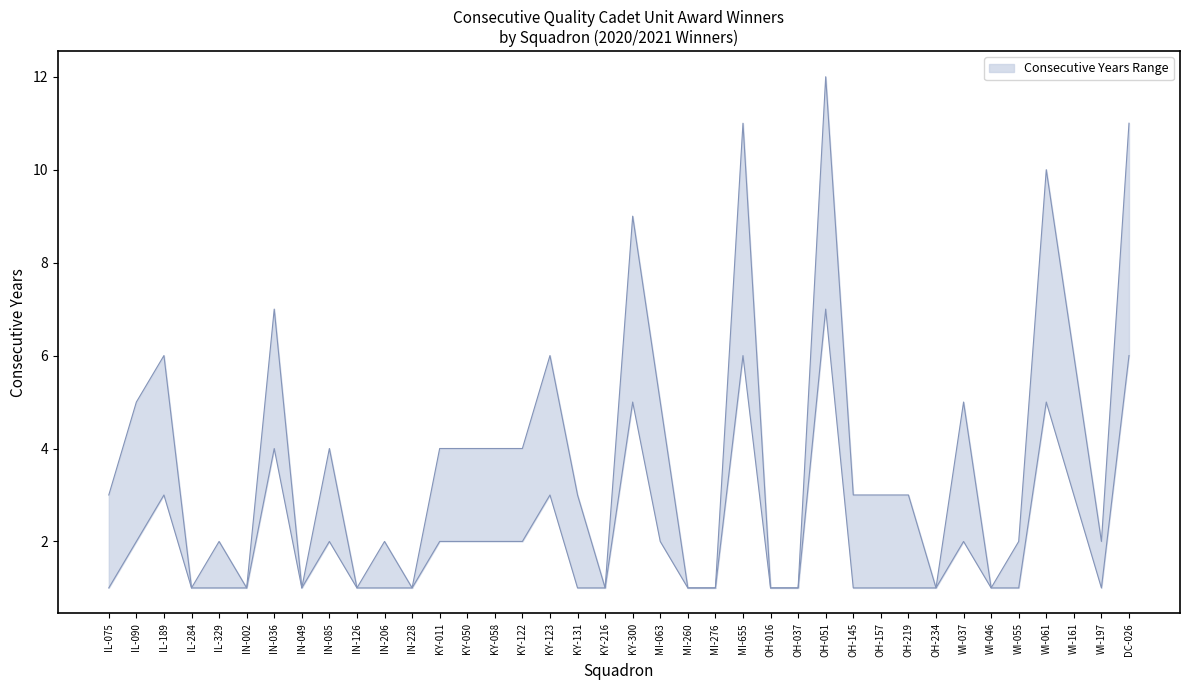

What is the label of the 38th point from the left?

DC-026